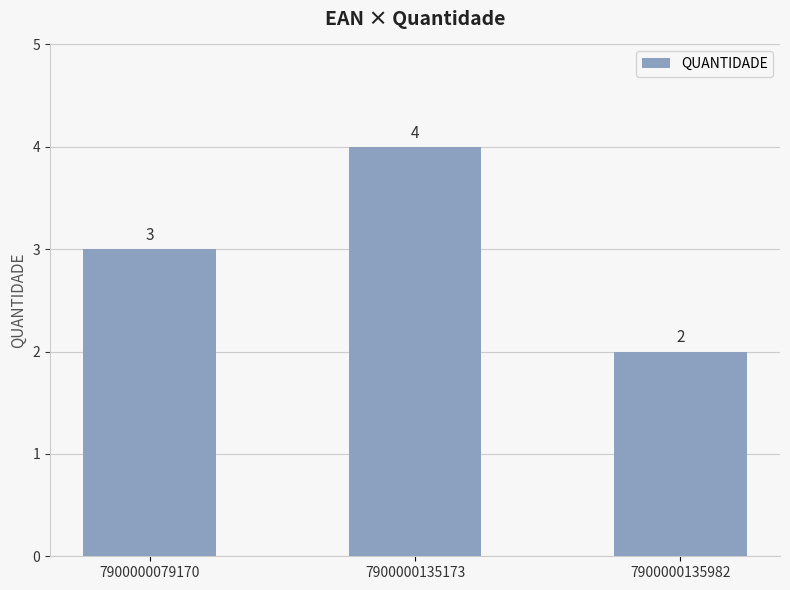

The value at 7900000079170 is 3. True or false?

True